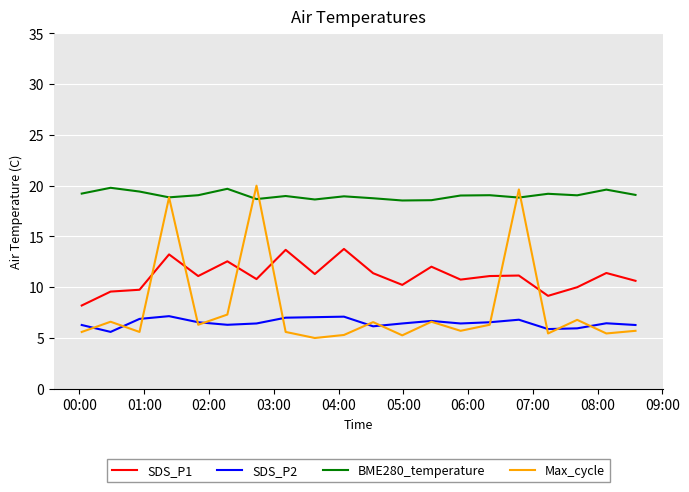

What is the minimum value shown in the chart?

5.0